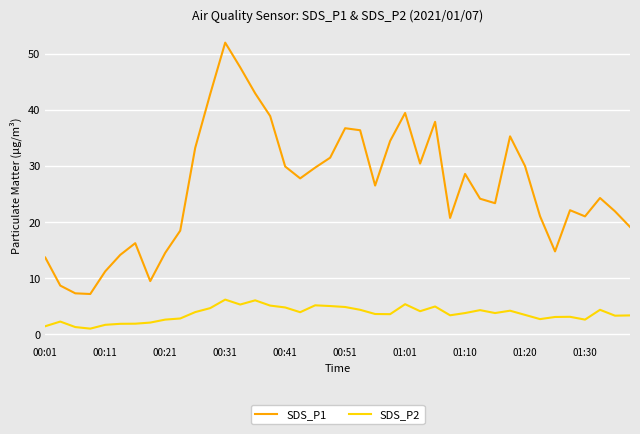

True or false: SDS_P2 and SDS_P1 intersect in this chart.

False